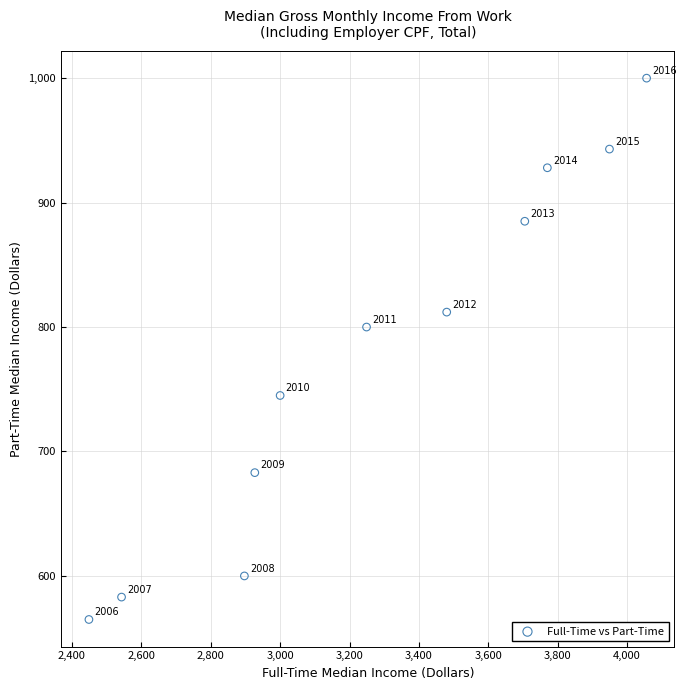

What Y value in the scatter plot is closest to 782?

800